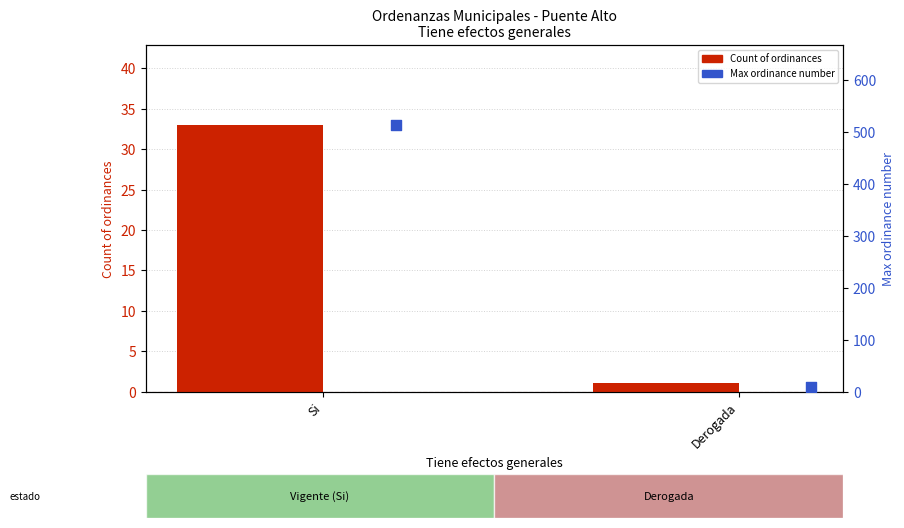

Which series has the widest spread of Y values?

Max ordinance number